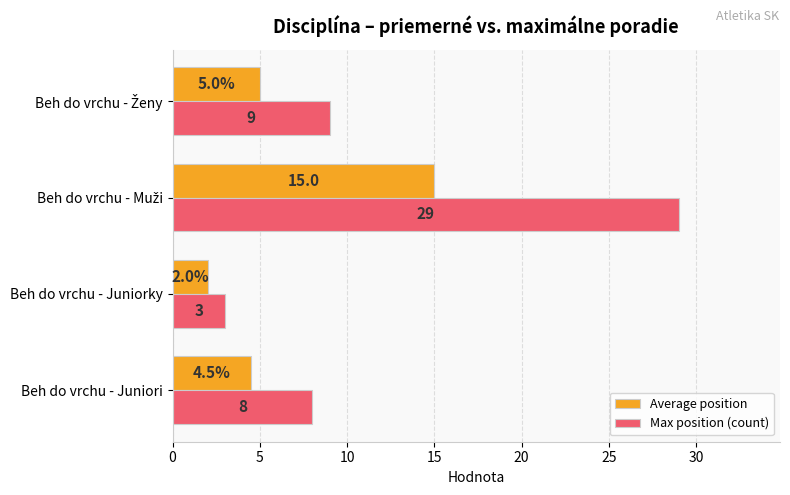

Rank the series at Beh do vrchu - Juniori from lowest to highest value.

Average position, Max position (count)